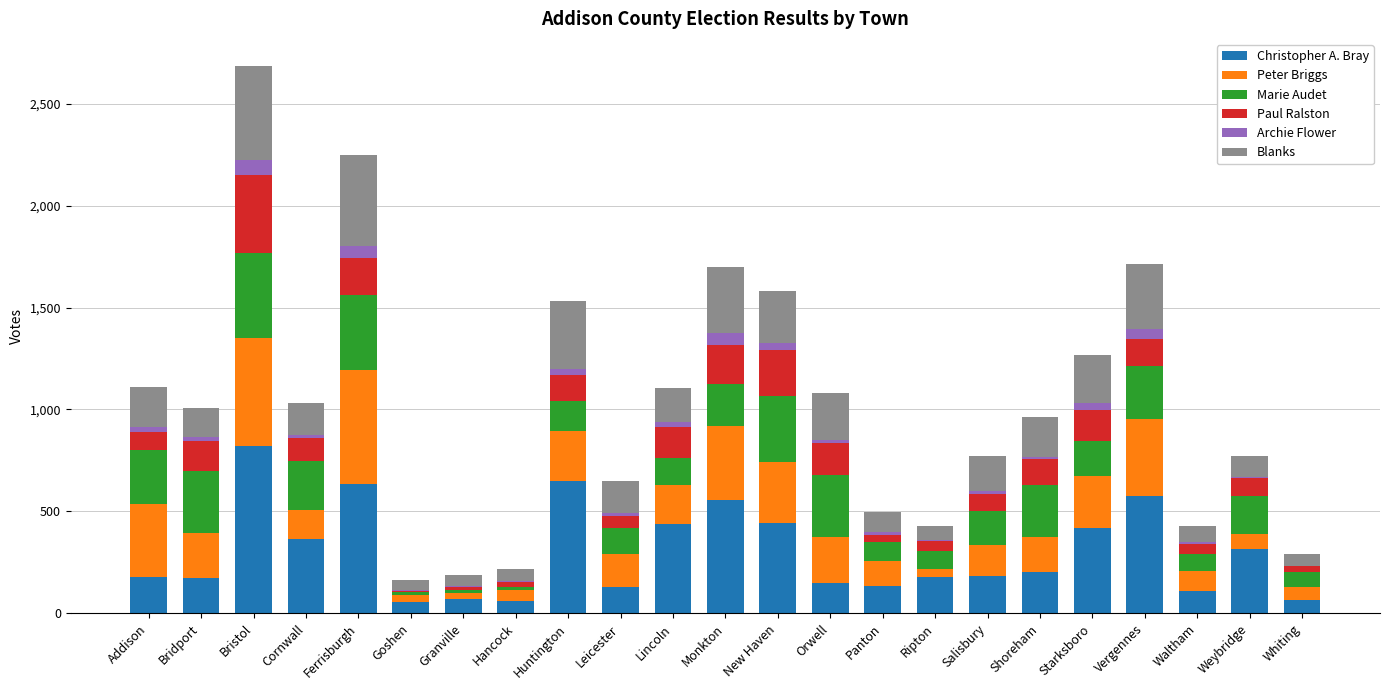

At which category is the sum across all series the highest?

Bristol